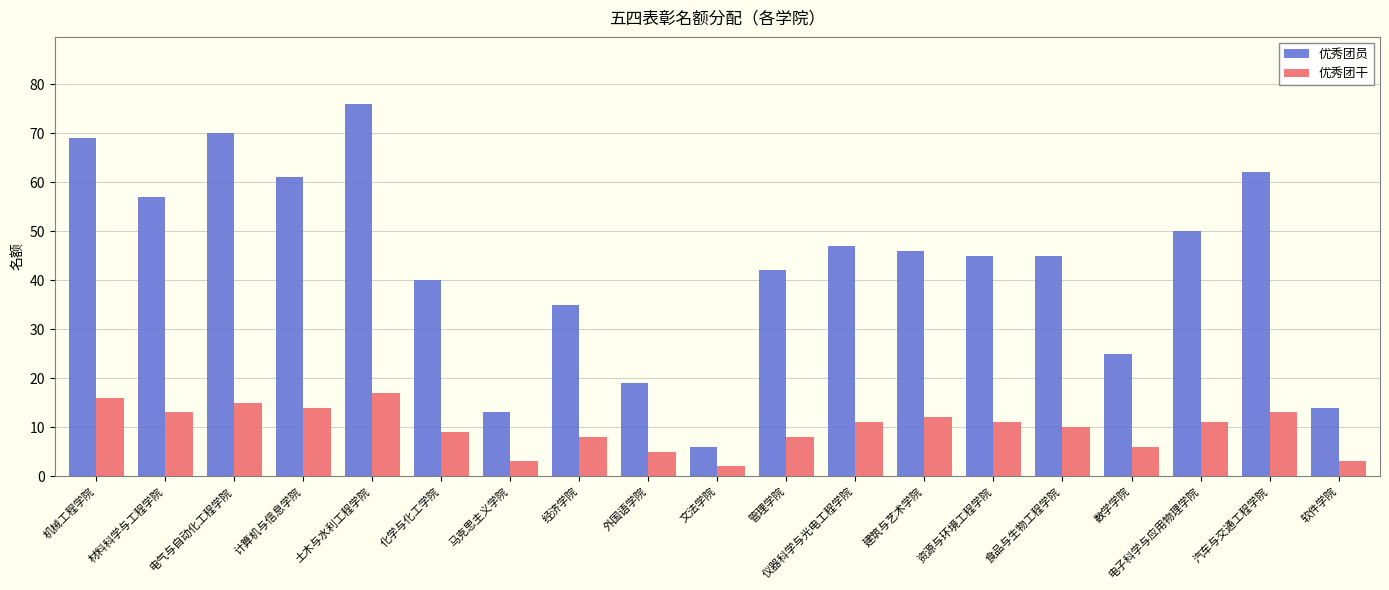

At how many categories does at least one series exceed 24?

15